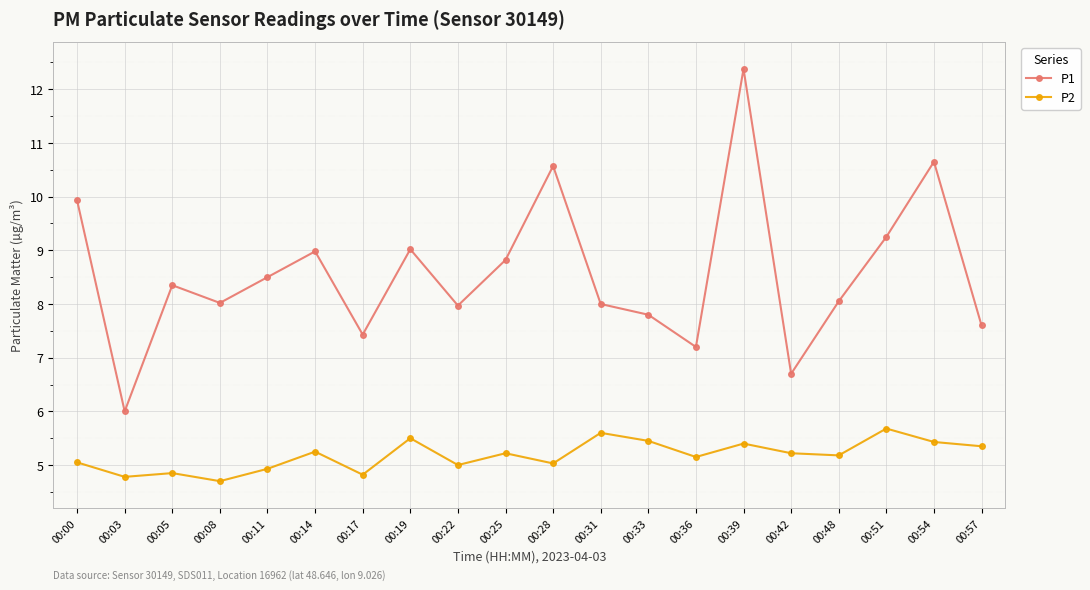

Which category has the highest value across all series?

00:39